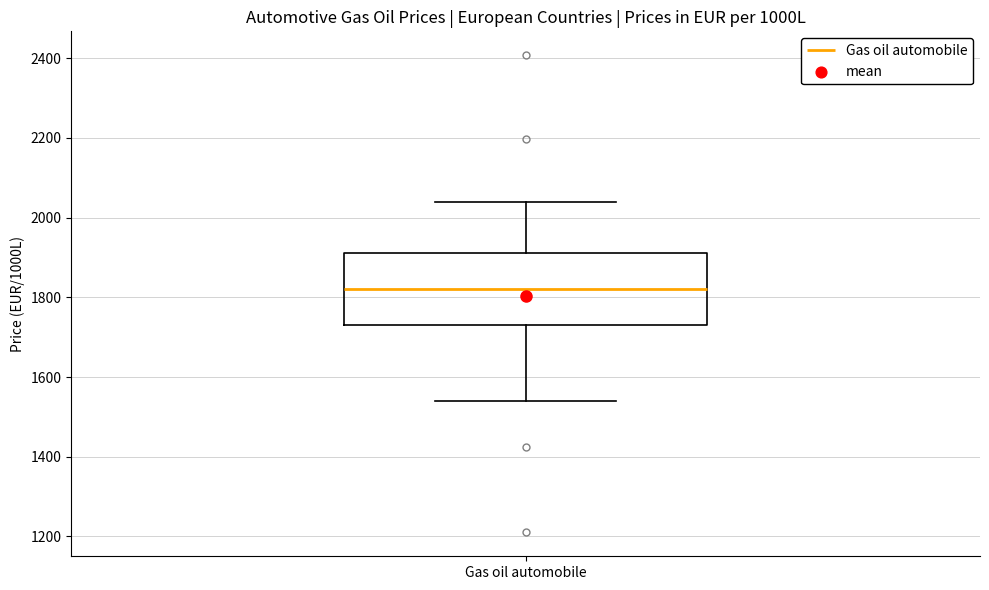

Where is the lower edge of the box for Gas oil automobile on the y-axis? The values are not printed on the chart, so give them approximately, as read against the axis.

1720